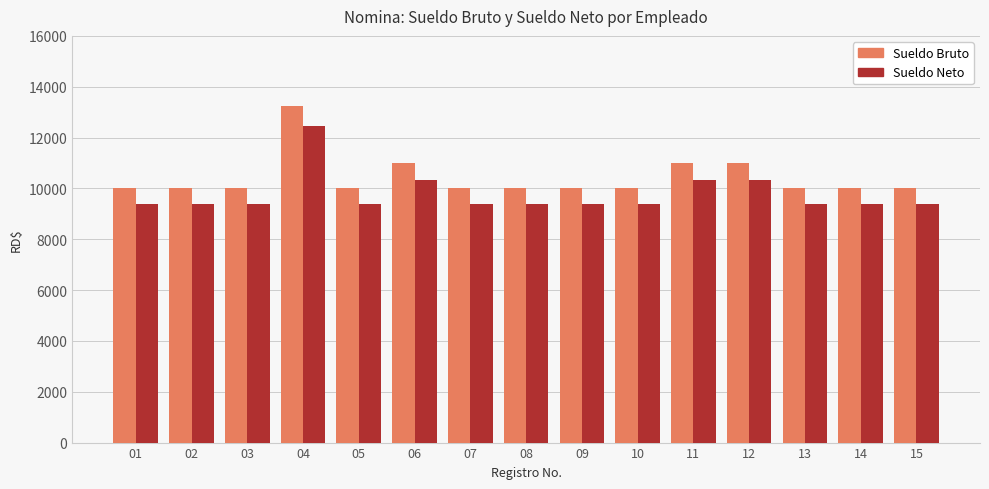

At which category is the sum across all series the highest?

04